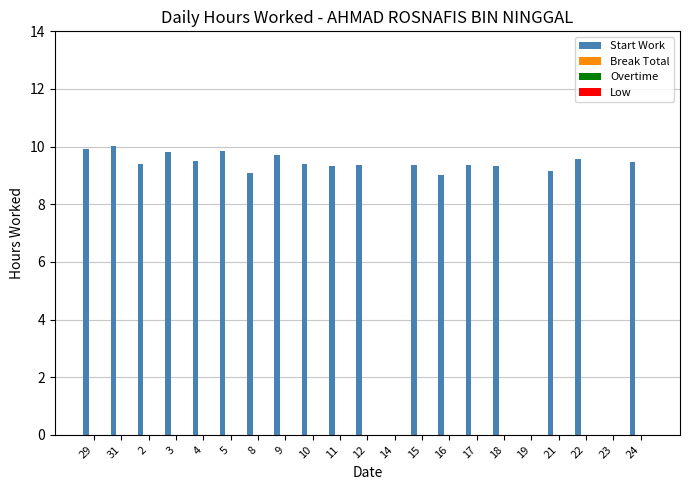

What is the sum of all values?

170.6